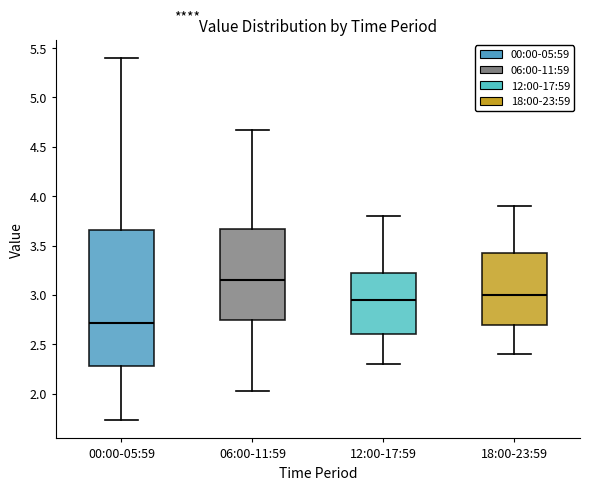

Which box is the tallest, from its lower edge to its upper edge?

00:00-05:59